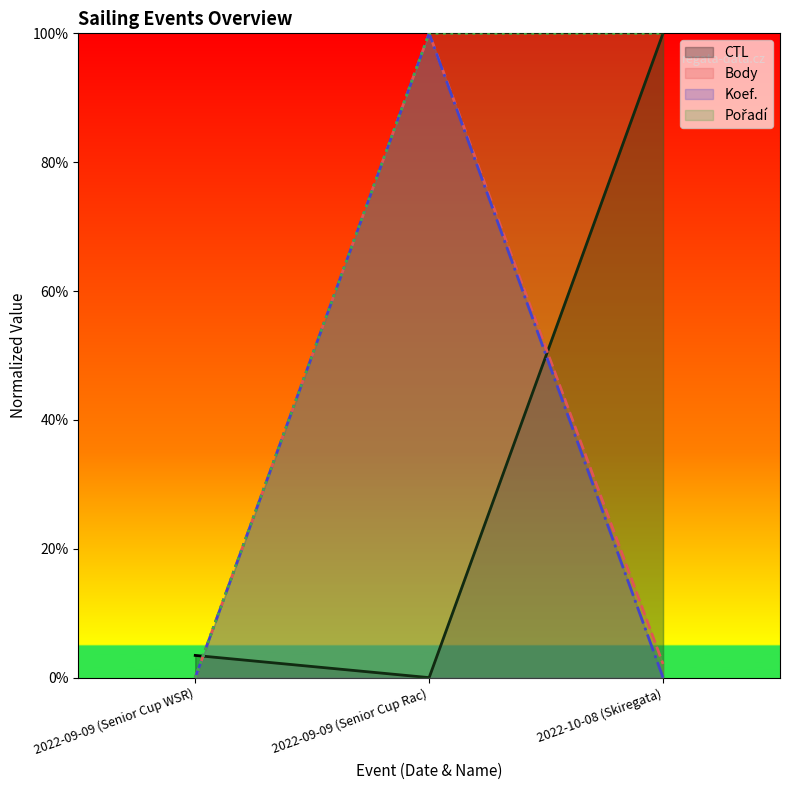

Reading right to left, extract all data points from this chart.

CTL: 2022-10-08 (Skiregata)=1.0	2022-09-09 (Senior Cup Rac)=0.0	2022-09-09 (Senior Cup WSR)=0.0
Body: 2022-10-08 (Skiregata)=0.0	2022-09-09 (Senior Cup Rac)=1.0	2022-09-09 (Senior Cup WSR)=0.0
Koef.: 2022-10-08 (Skiregata)=0.0	2022-09-09 (Senior Cup Rac)=1.0	2022-09-09 (Senior Cup WSR)=0.0
Pořadí: 2022-10-08 (Skiregata)=1.0	2022-09-09 (Senior Cup Rac)=1.0	2022-09-09 (Senior Cup WSR)=0.0